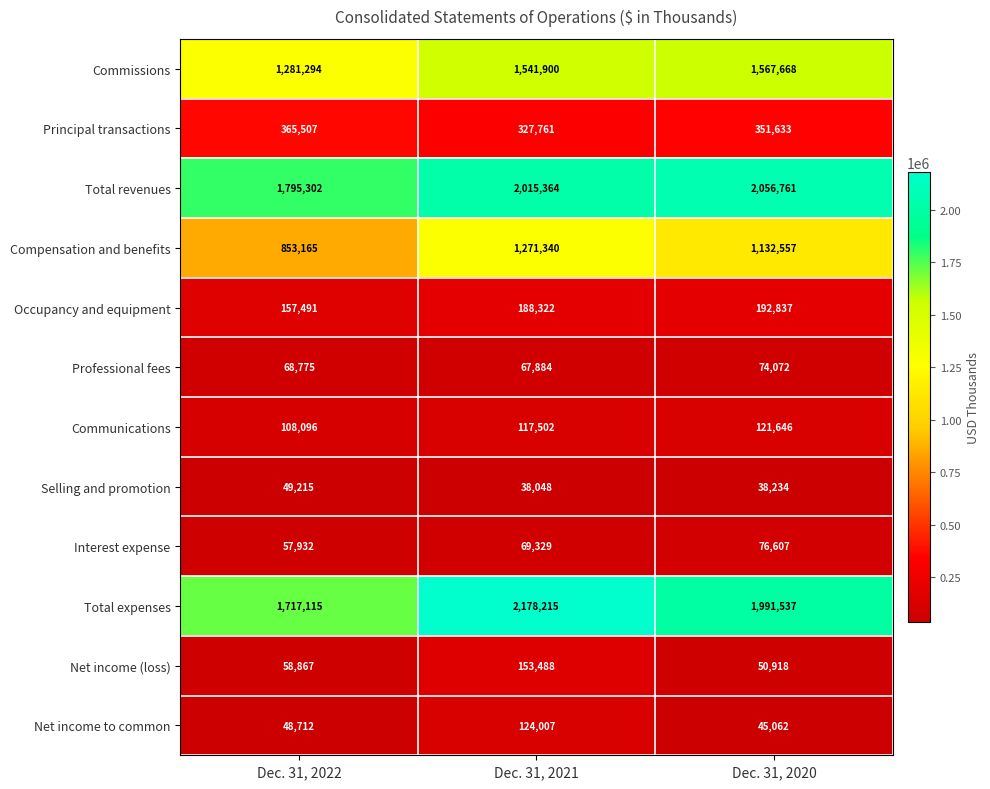

What is the spread (max minus min) of values at Dec. 31, 2020?

2018527